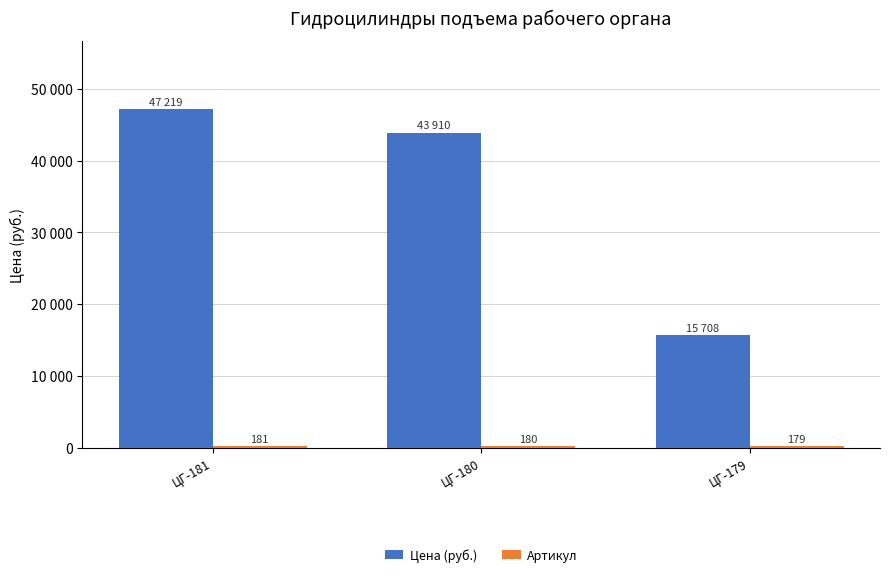

Are the bars horizontal?

No